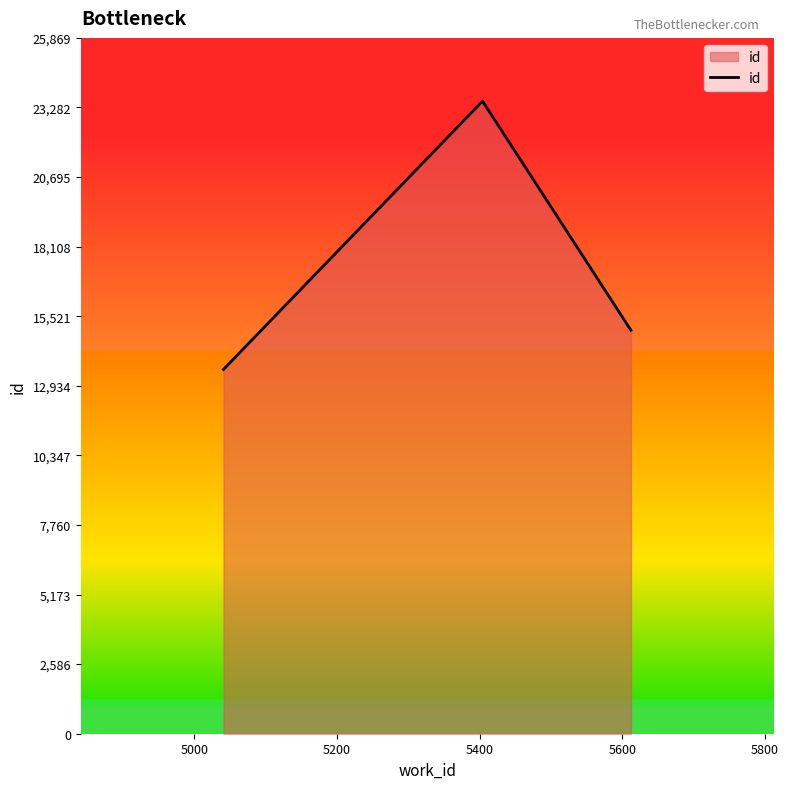

How many values are below 14999?

1